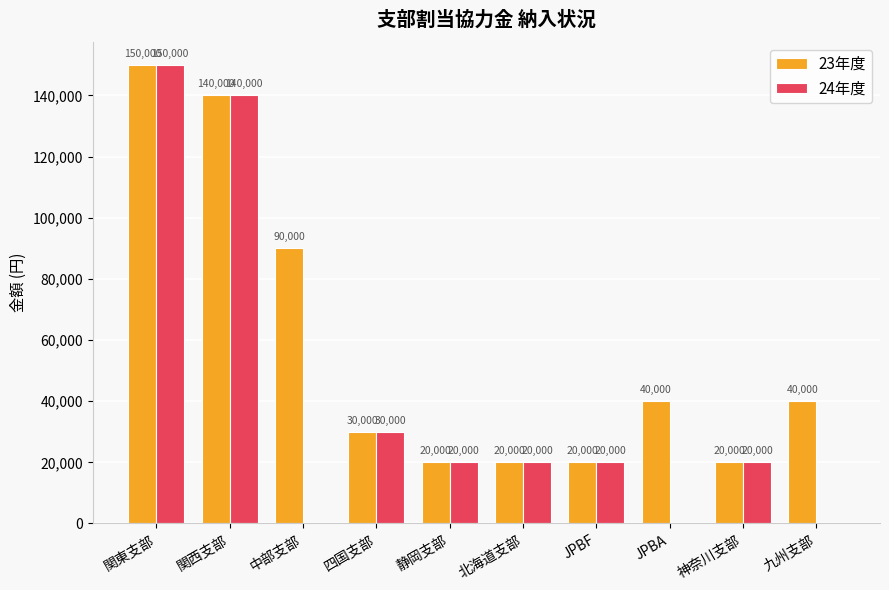

Which series has the largest total across all categories?

23年度